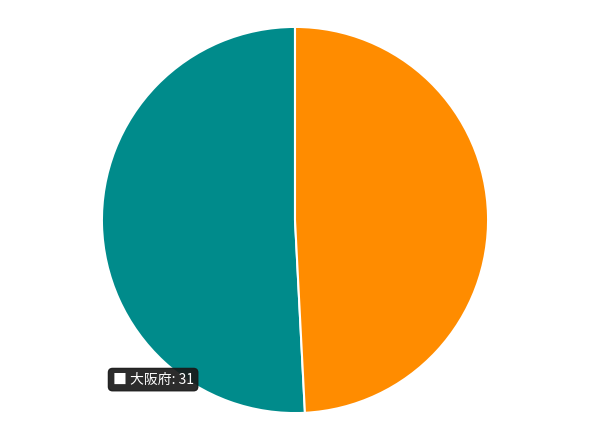

Is there any slice that represents more than half of the pie?

Yes